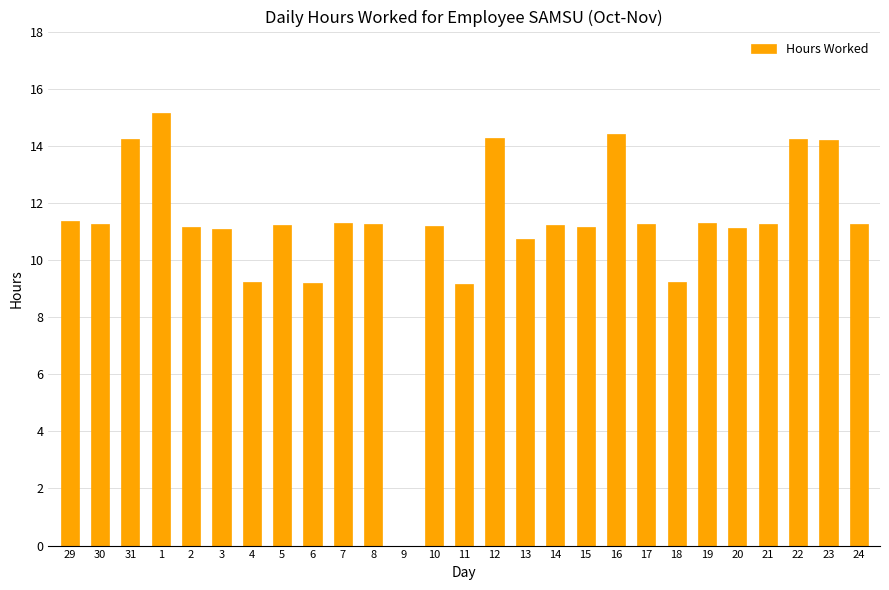

What is the sum of the values at 21 and 18?

20.5